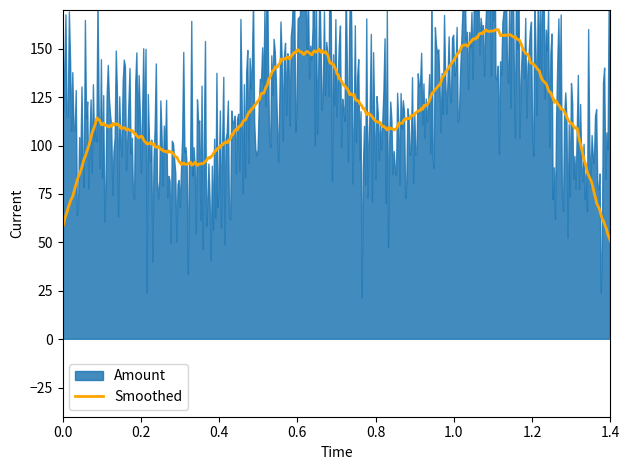

What is the highest value of the Smoothed series?

159.9